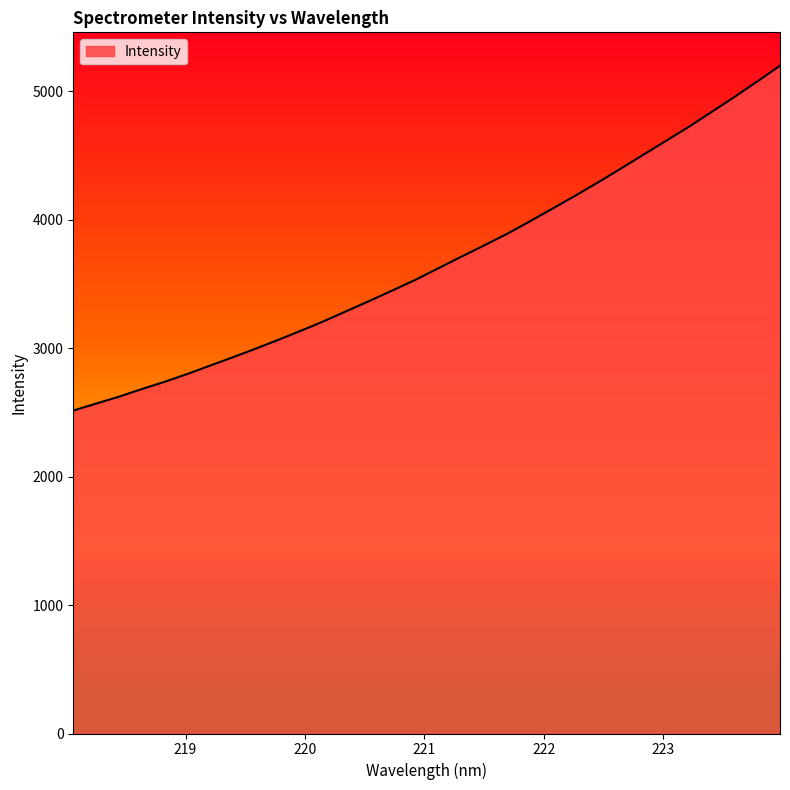

Which has a higher value, 218.8244 or 219.3979?

219.3979